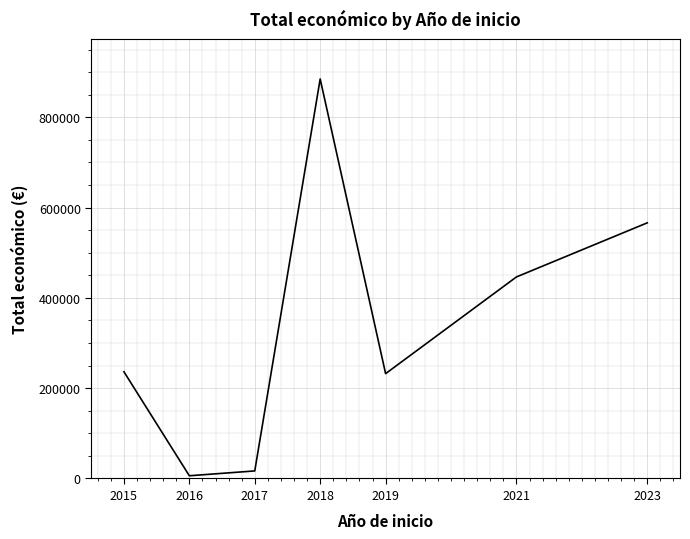

Reading right to left, list all the values displayed in this chart.

566298	446440	232189	885006	16720	6000	236447